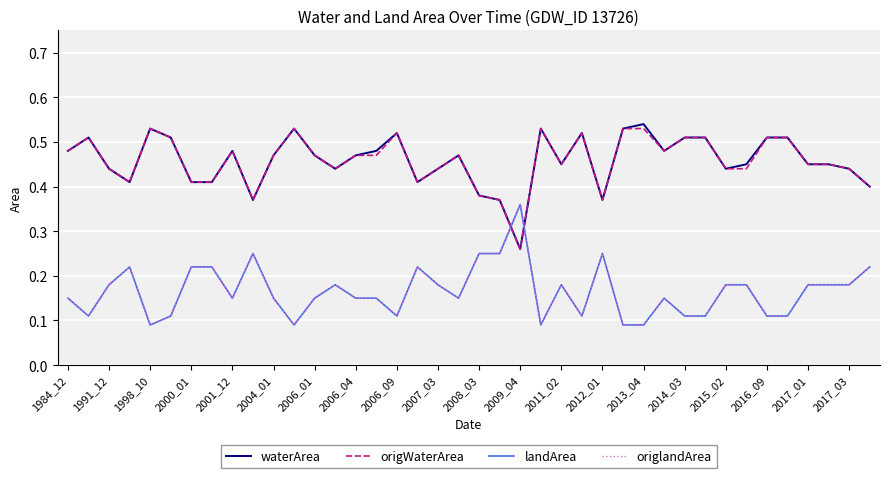

Which category has the lowest value in the origlandArea series?

1998_10